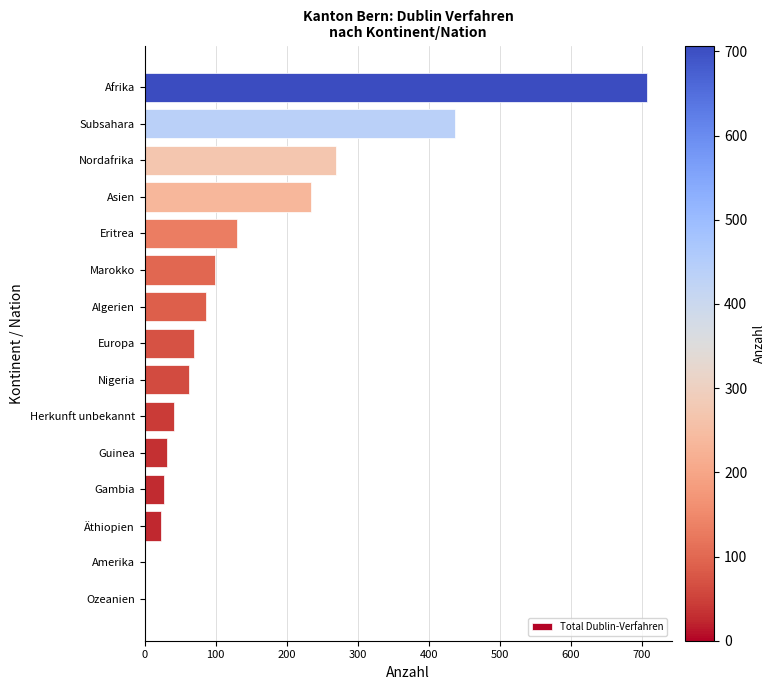

What is the sum of the values at Äthiopien and Subsahara?

460